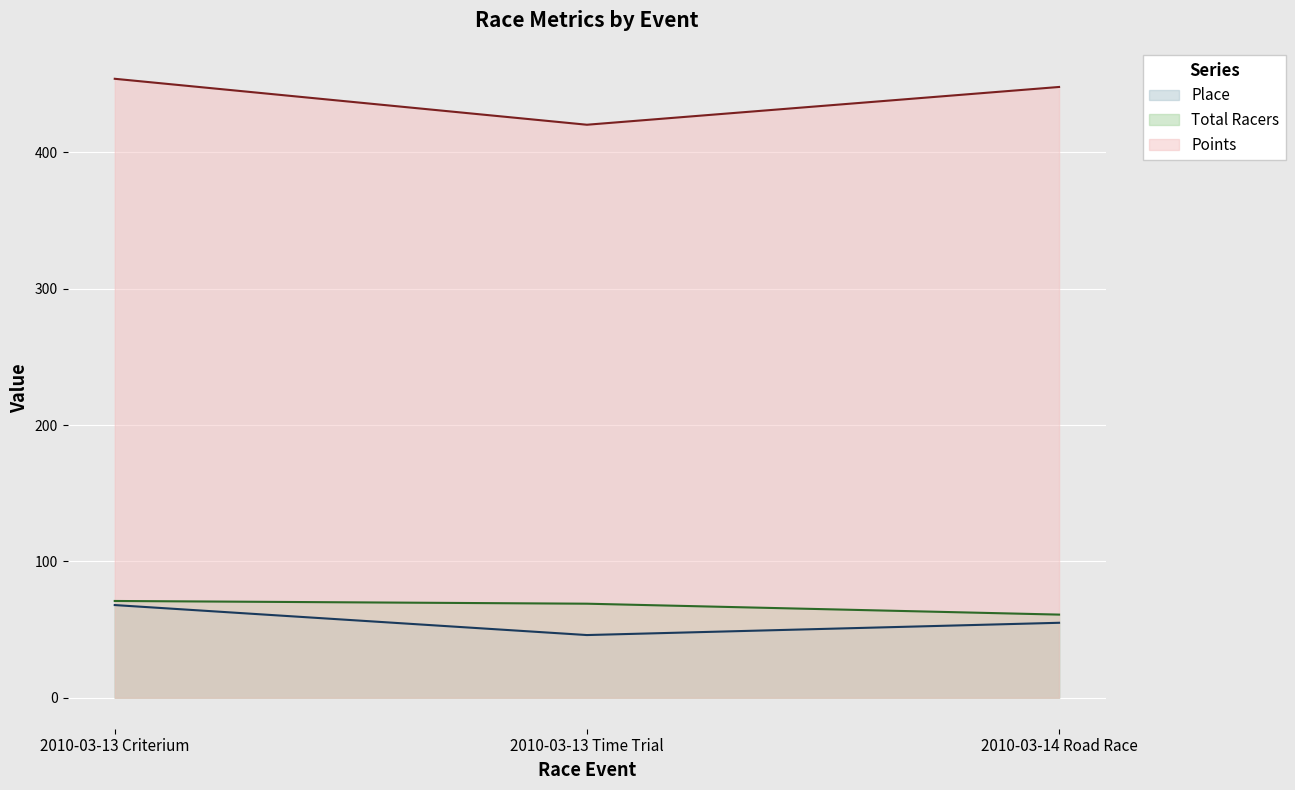

What is the sum of all Total Racers values?

201.0